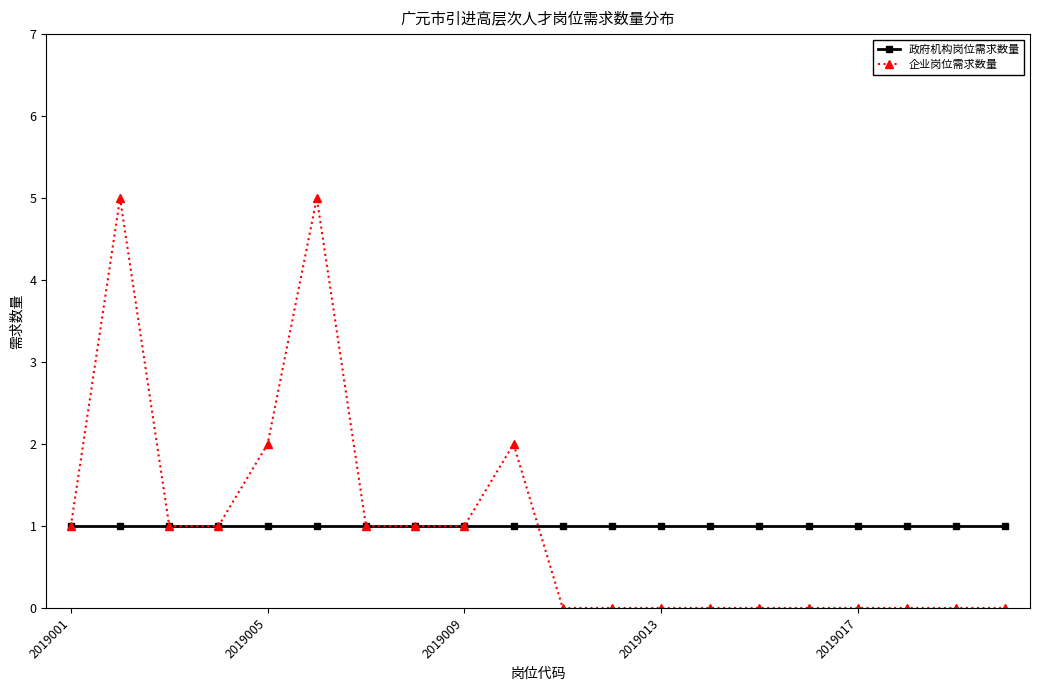

What are all the series names shown in the legend?

政府机构岗位需求数量, 企业岗位需求数量